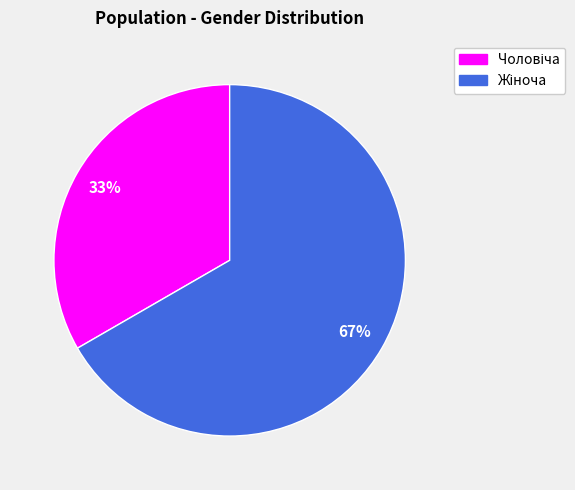

Is there any slice that represents more than half of the pie?

Yes